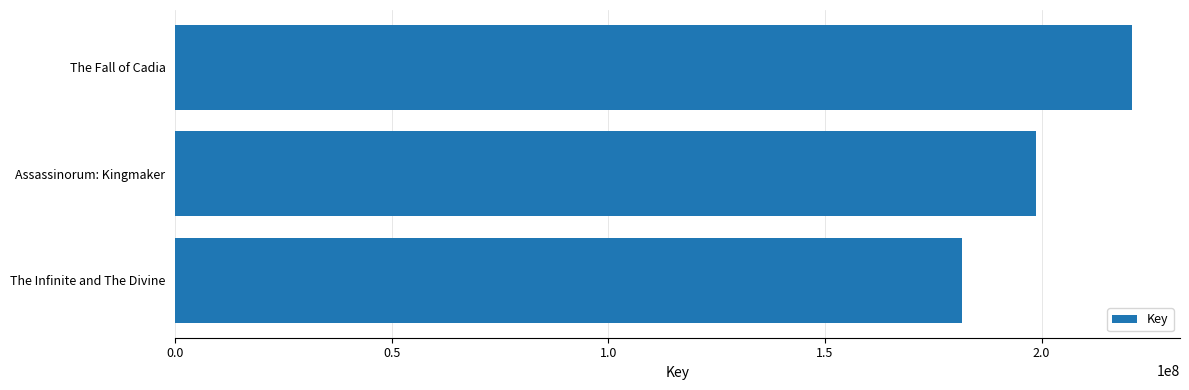

The value at The Fall of Cadia is 120290811. True or false?

False